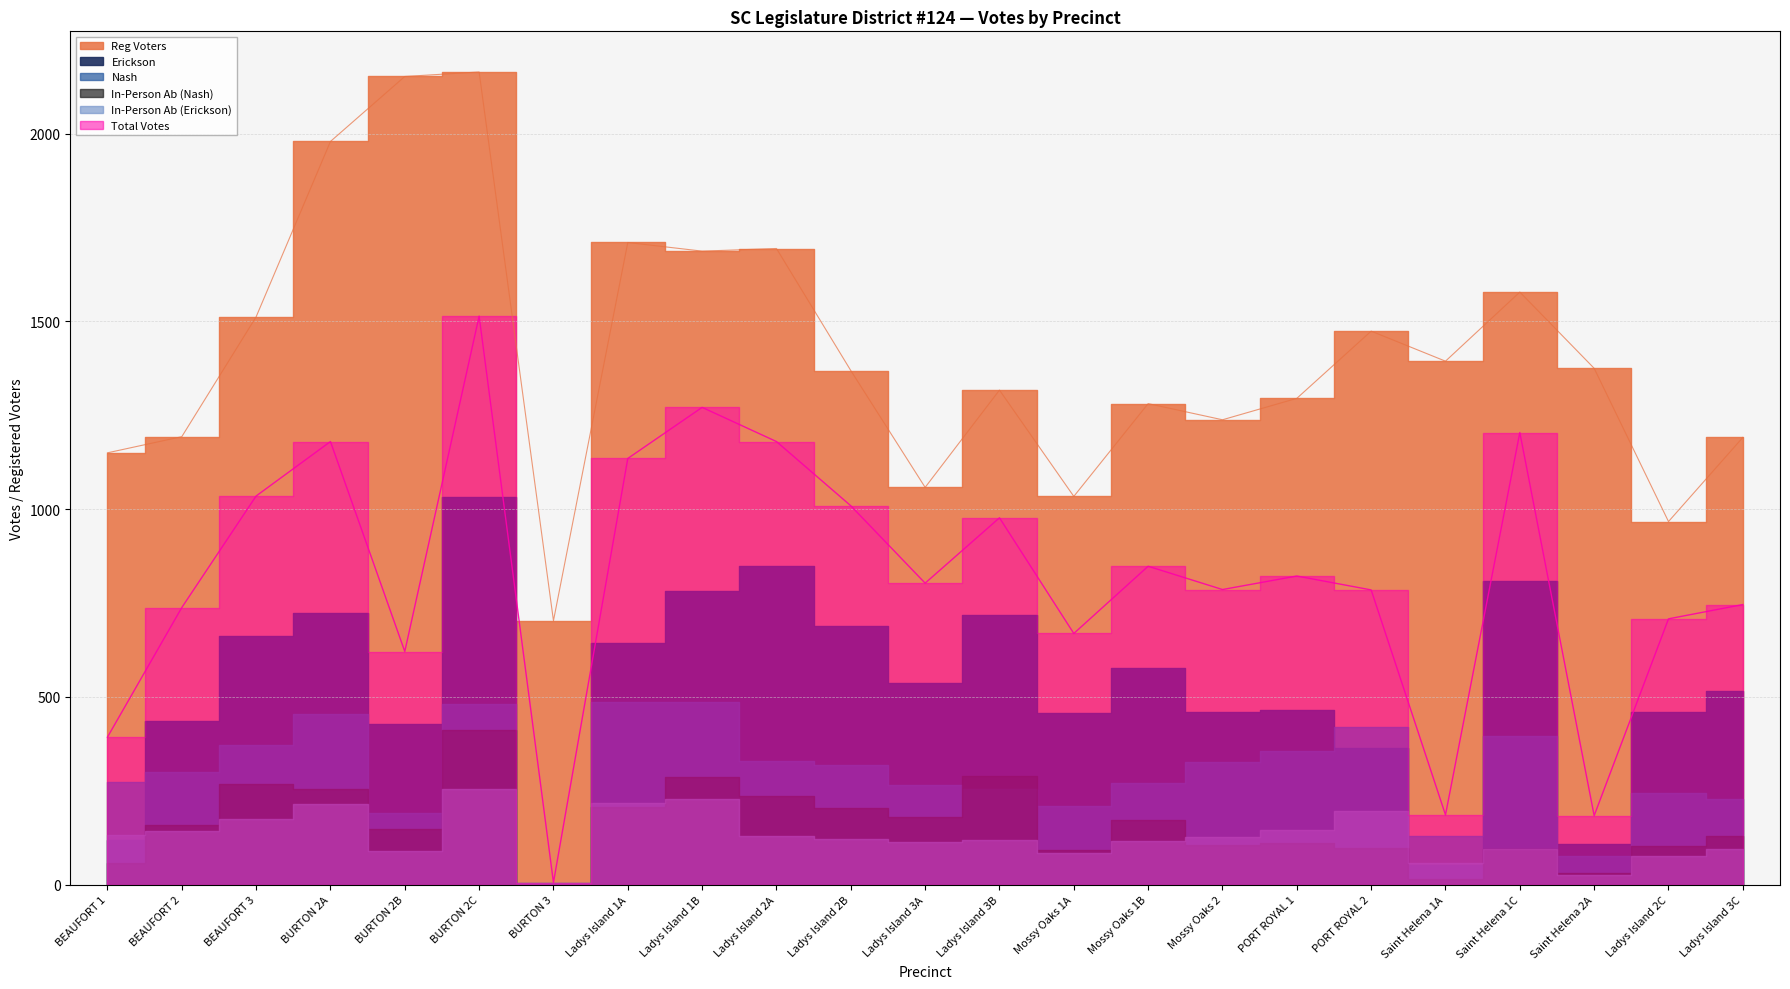

How many lines are shown in the chart?

6